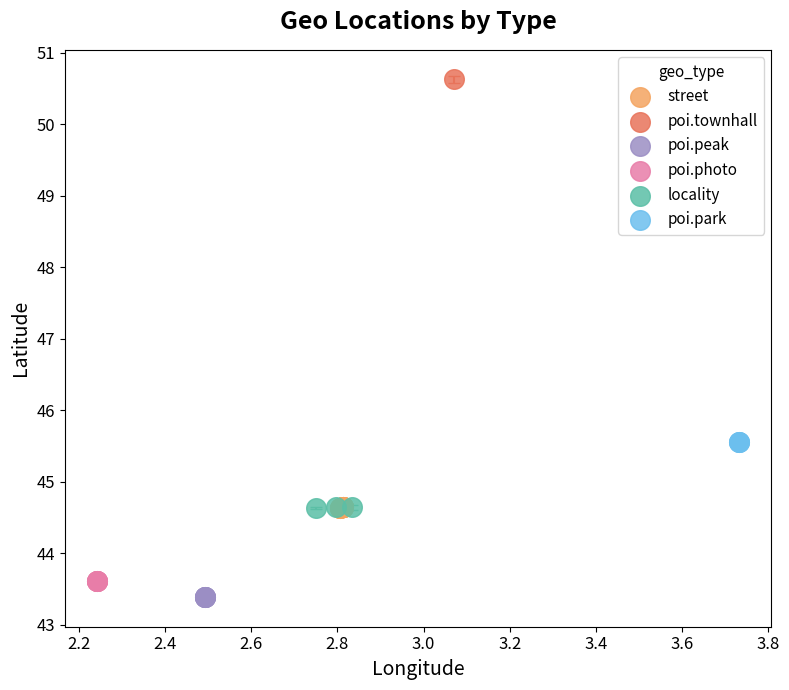

What are all the series names shown in the legend?

street, poi.townhall, poi.peak, poi.photo, locality, poi.park